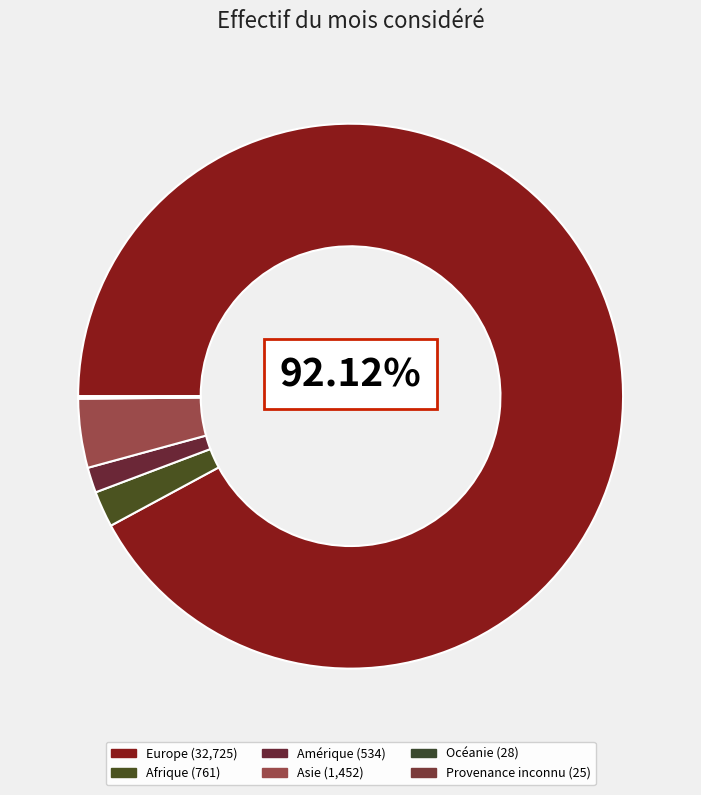

What is the smallest slice in the pie chart?

Provenance inconnu